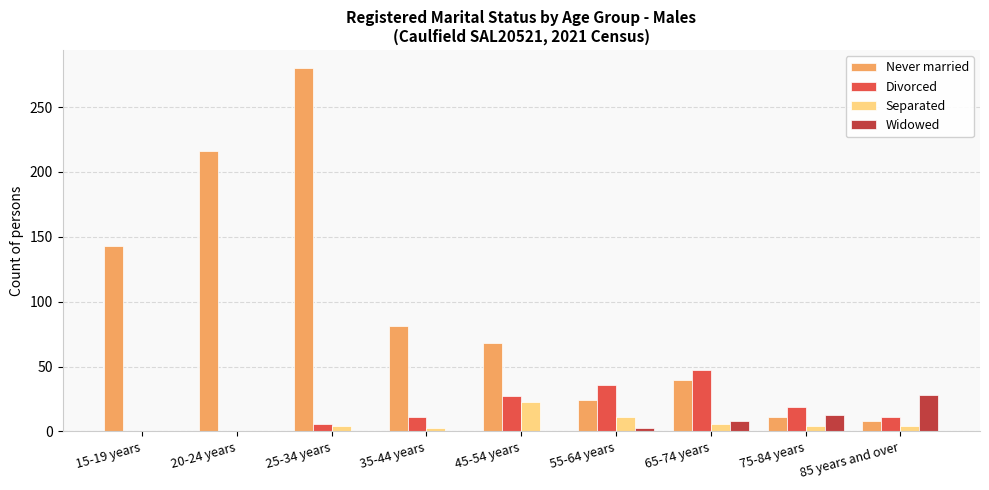

Which series changed the most between 20-24 years and 55-64 years?

Never married